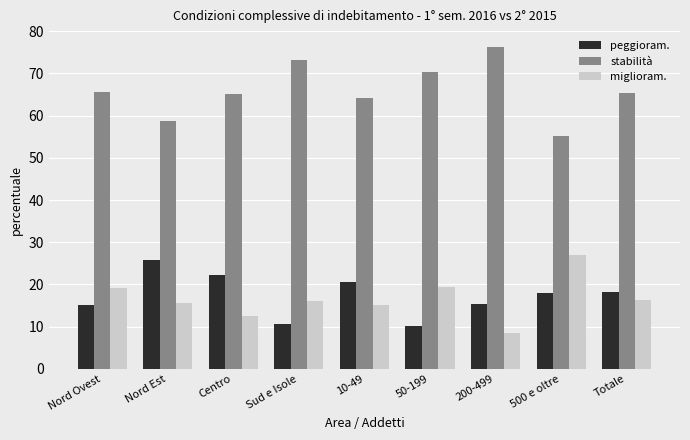

At which category does the chart reach its minimum across all series?

200-499